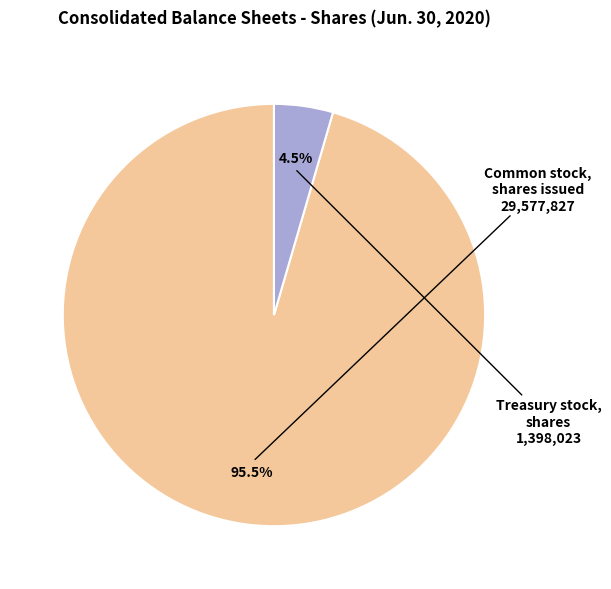

Is there a majority slice in this chart?

Yes